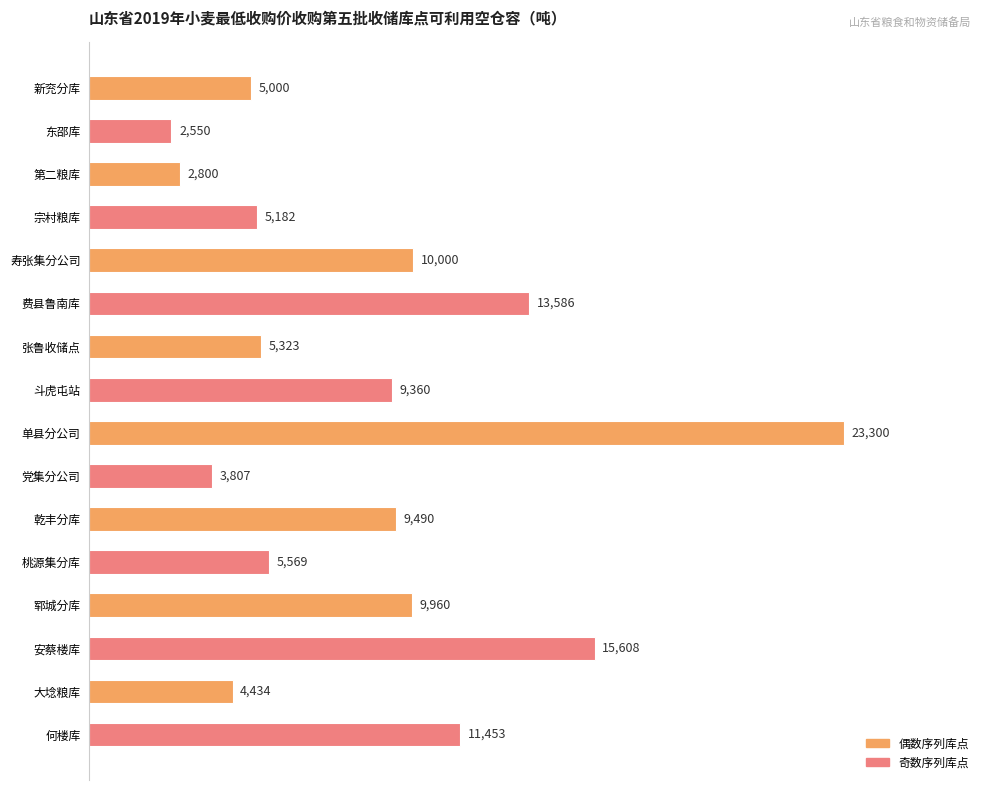

What is the value of the 12th bar from the top?

5569